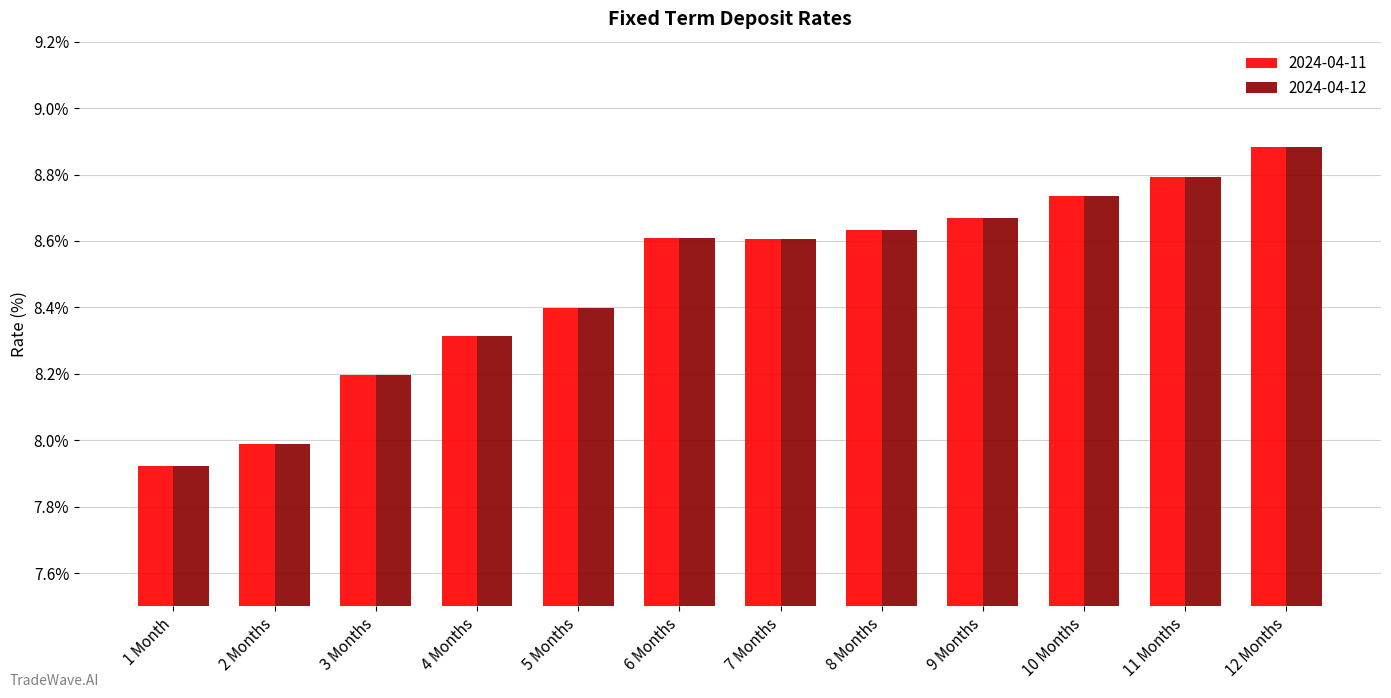

At which category is the sum across all series the highest?

12 Months